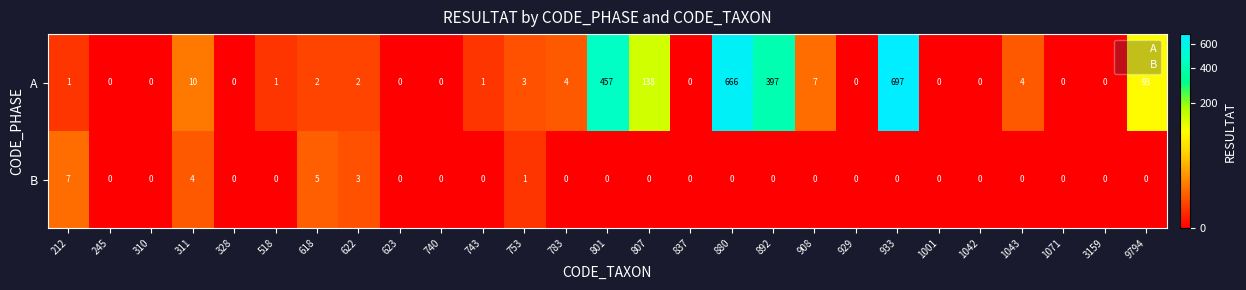

Count the B values in the range 0 to 1.

23